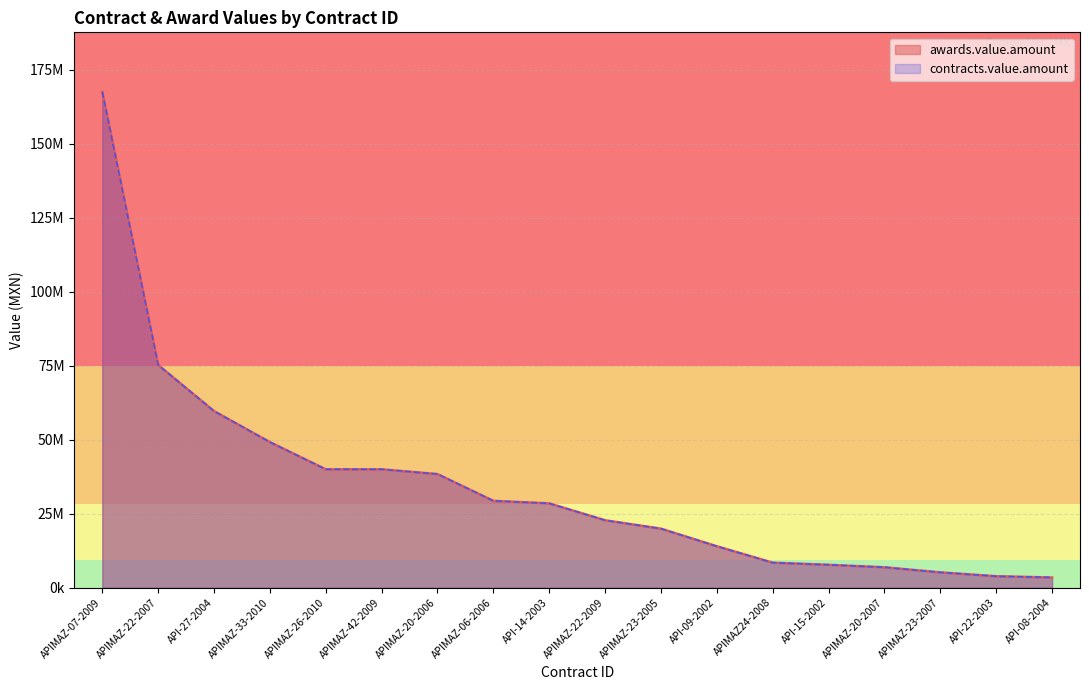

What is the label of the 1st point from the left?

APIMAZ-07-2009